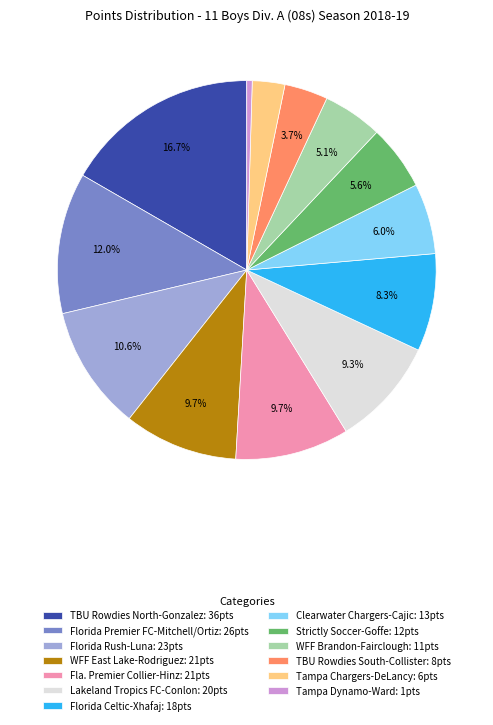

How many segments does this pie chart have?

13